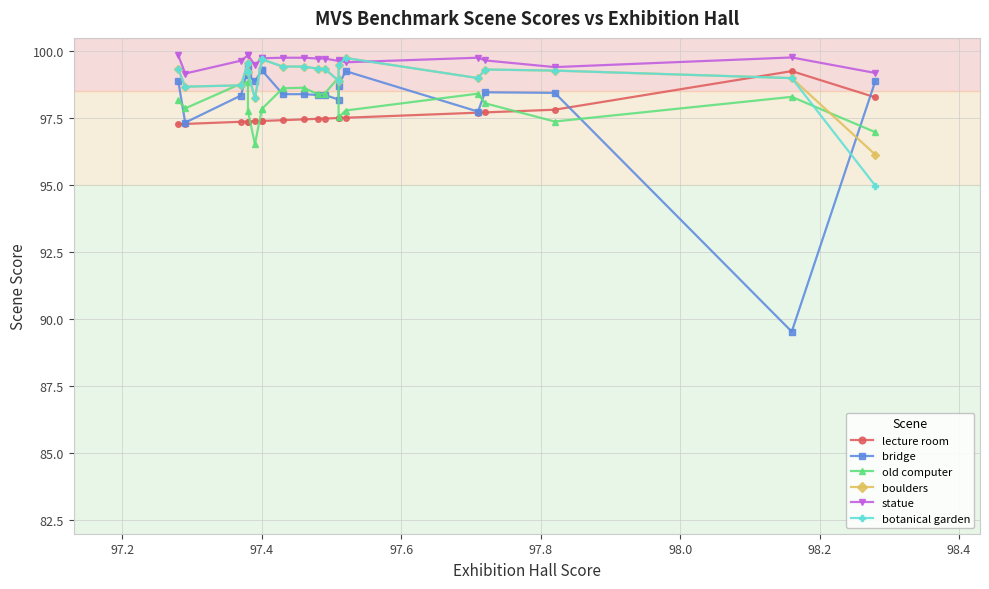

Reading left to right, transcribe all the data shown in this chart.

lecture room: 97.3	97.3	97.4	97.4	97.4	97.4	97.4	97.4	97.4	97.5	97.5	97.5	97.5	97.5	97.5	97.7	97.7	97.8	99.3	98.3
bridge: 98.9	97.3	98.3	99.4	99.1	98.9	99.3	99.3	98.4	98.4	98.4	98.4	98.2	98.7	99.3	97.8	98.5	98.5	89.5	98.9
old computer: 98.2	97.9	98.8	98.9	97.8	96.5	97.8	97.8	98.6	98.6	98.4	98.4	99.0	97.5	97.8	98.4	98.1	97.4	98.3	97.0
boulders: 99.3	98.7	98.7	99.6	99.2	98.2	99.7	99.7	99.4	99.4	99.3	99.3	98.9	99.5	99.8	99.0	99.3	99.3	99.0	96.1
statue: 99.8	99.2	99.7	99.8	99.8	99.5	99.7	99.7	99.8	99.8	99.7	99.7	99.6	99.7	99.6	99.8	99.7	99.4	99.8	99.2
botanical garden: 99.3	98.7	98.7	99.6	99.2	98.2	99.7	99.7	99.4	99.4	99.3	99.3	98.9	99.5	99.8	99.0	99.3	99.3	99.0	95.0